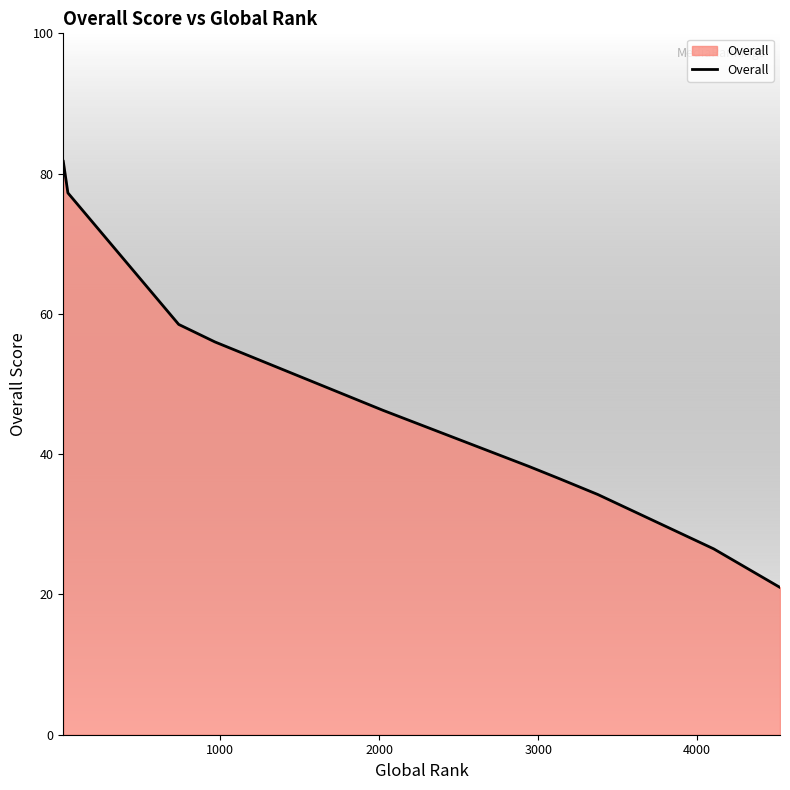

What is the smallest value displayed?

21.0